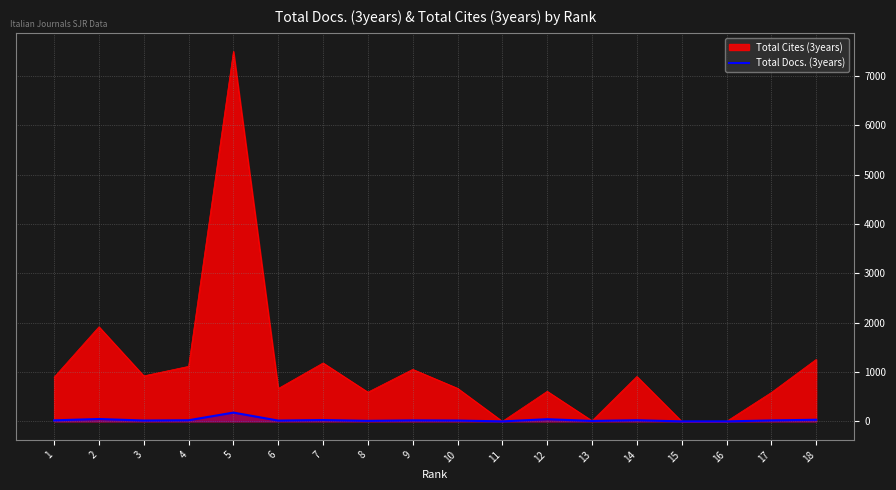

List the series in order of their overall mean, highest first.

Total Cites (3years), Total Docs. (3years)